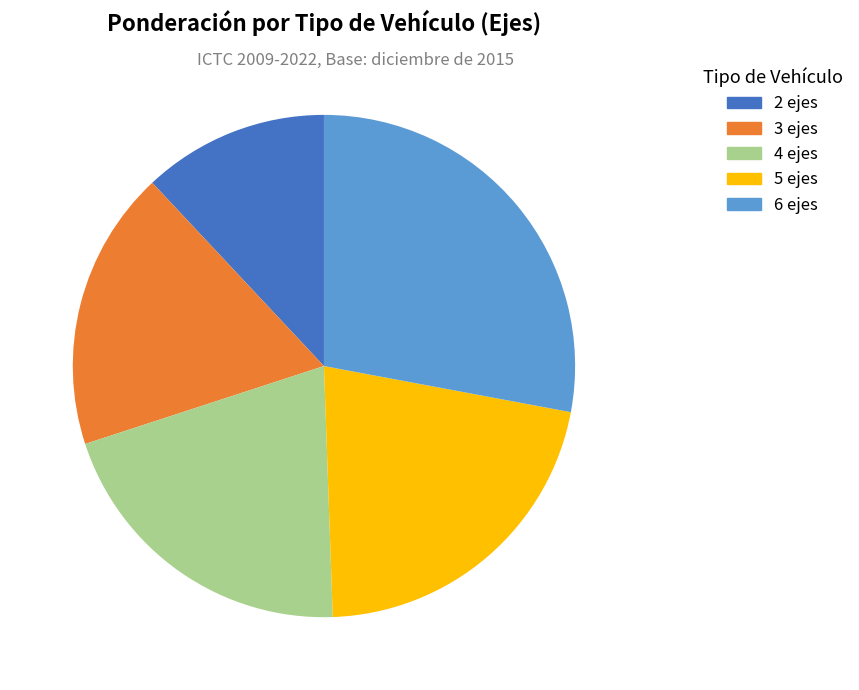

Rank the categories by value from lowest to highest.

2 ejes, 3 ejes, 4 ejes, 5 ejes, 6 ejes